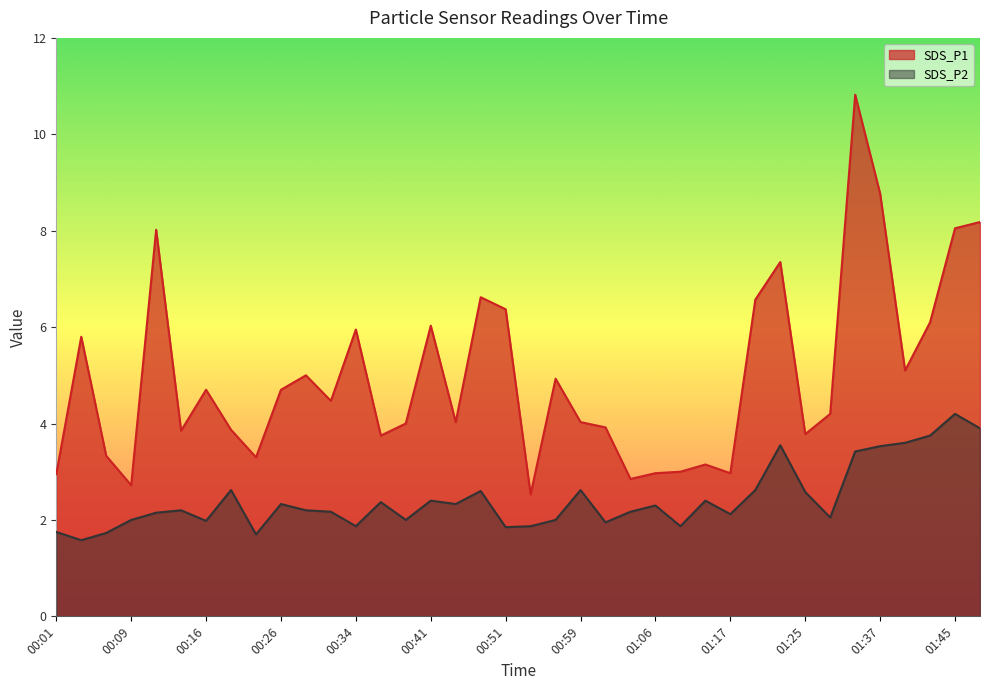

Rank the series by their average value, from highest to lowest.

SDS_P1, SDS_P2